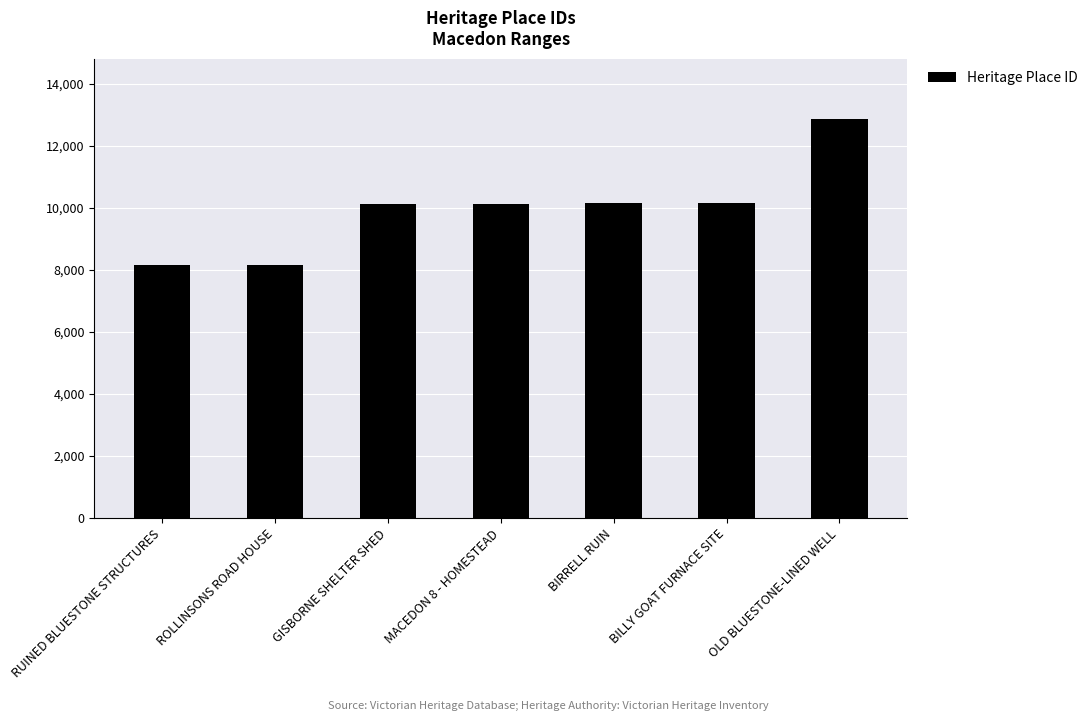

Is it true that the value at OLD BLUESTONE-LINED WELL is 5722?

False